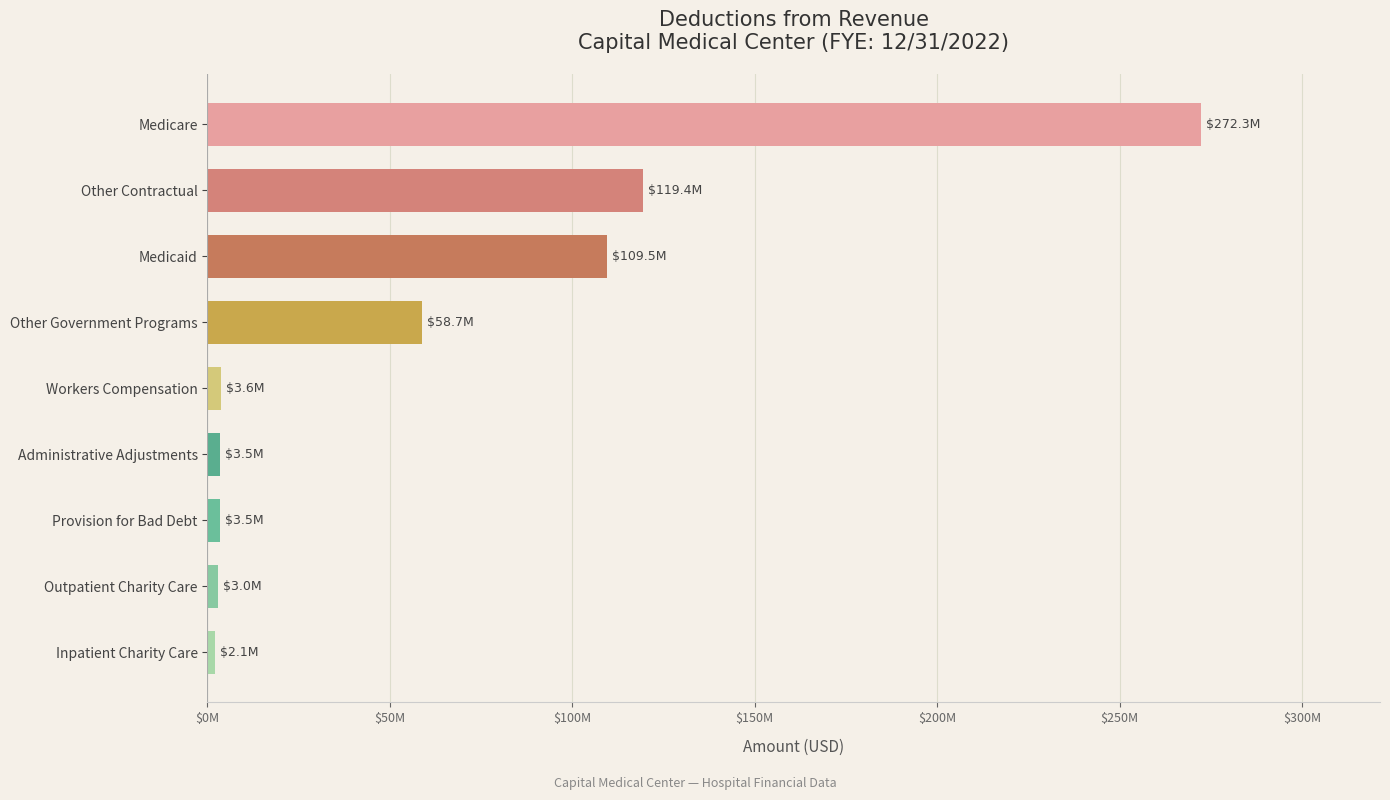

How many values exceed 3644608?

5